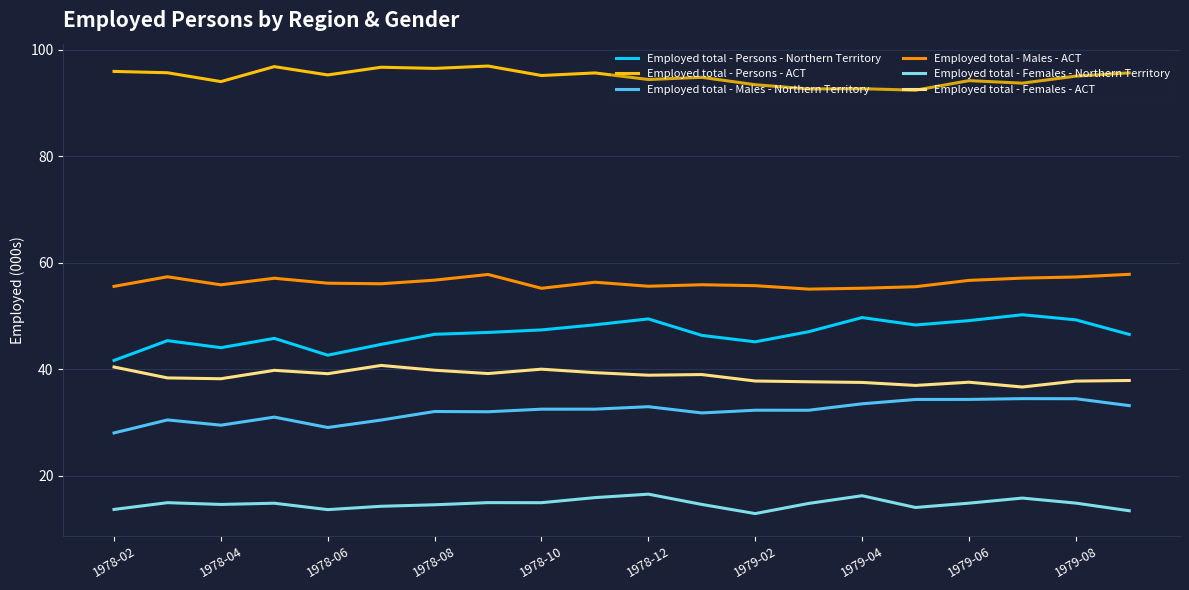

Which series has the largest total across all categories?

Employed total - Persons - ACT